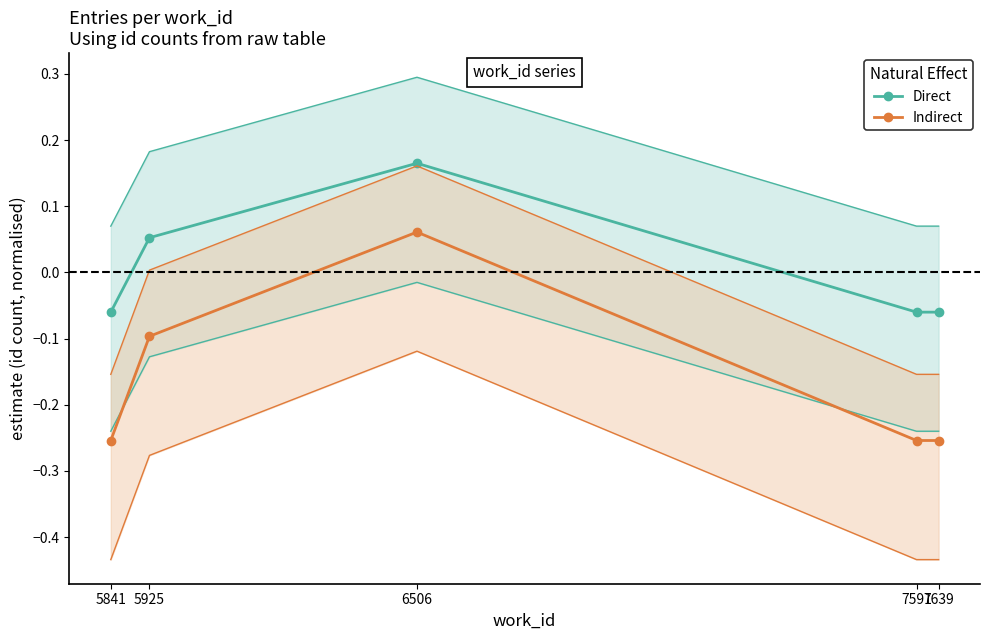

How many data points does each series have?

5